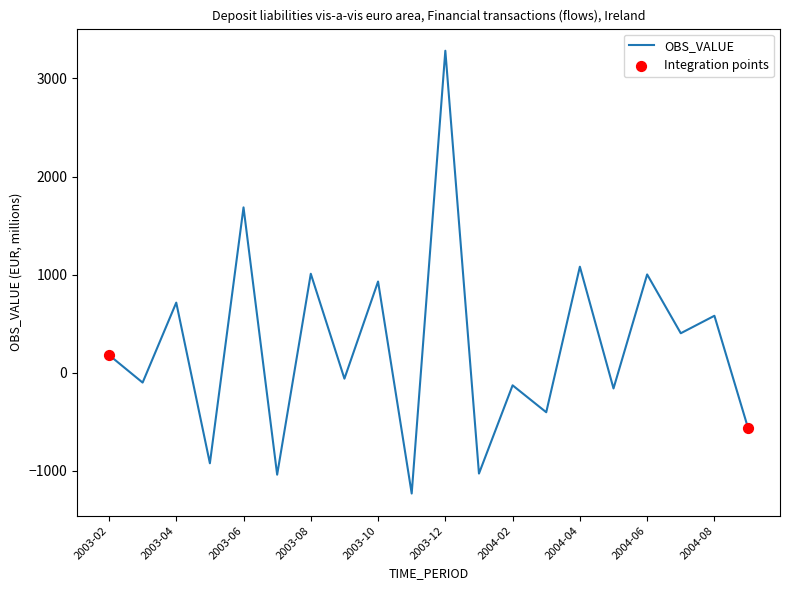

What is the greatest value displayed?

3281.6